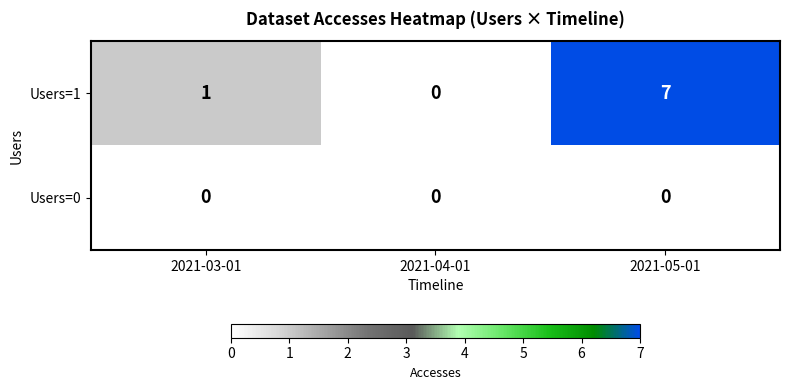

At which category is the sum across all series the highest?

2021-05-01